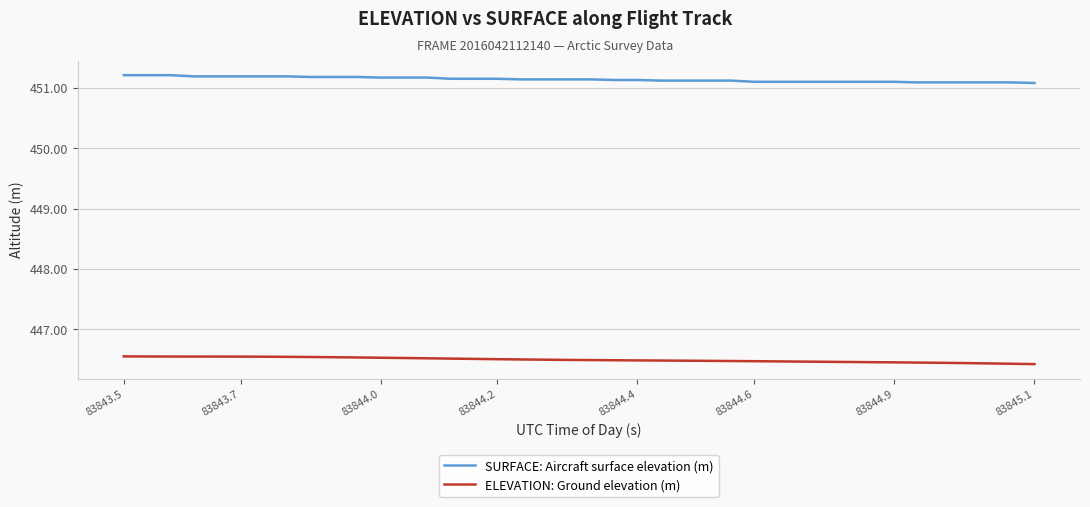

True or false: ELEVATION: Ground elevation (m) and SURFACE: Aircraft surface elevation (m) intersect in this chart.

False